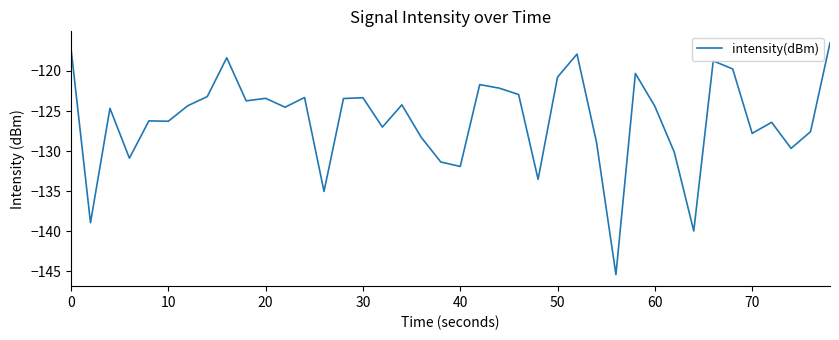

What is the difference between the maximum and minimum values?

28.9